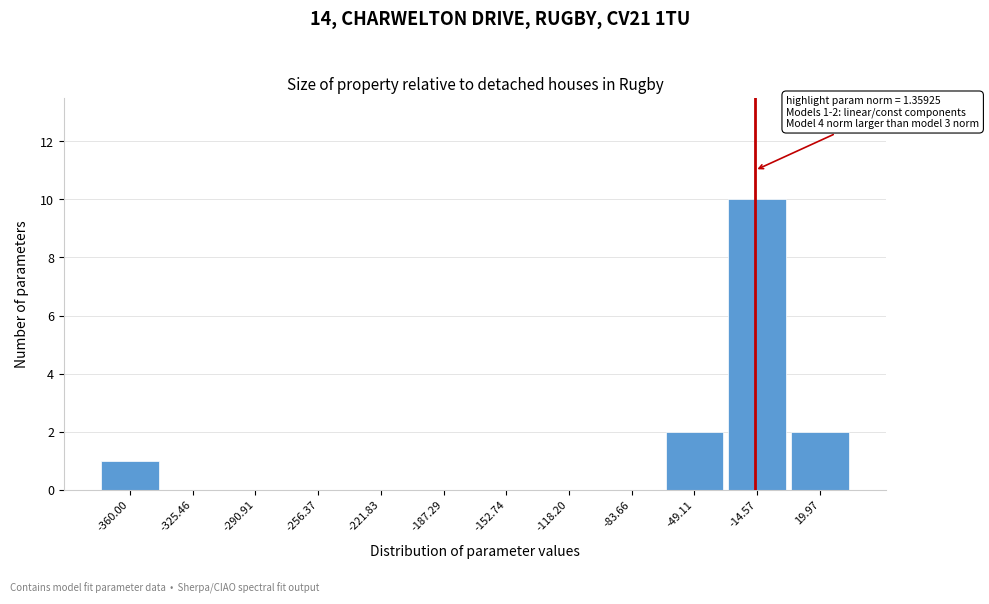

Reading left to right, what are all the values shown in this chart?

-360.00=1	-325.46=0	-290.91=0	-256.37=0	-221.83=0	-187.29=0	-152.74=0	-118.20=0	-83.66=0	-49.11=2	-14.57=10	19.97=2